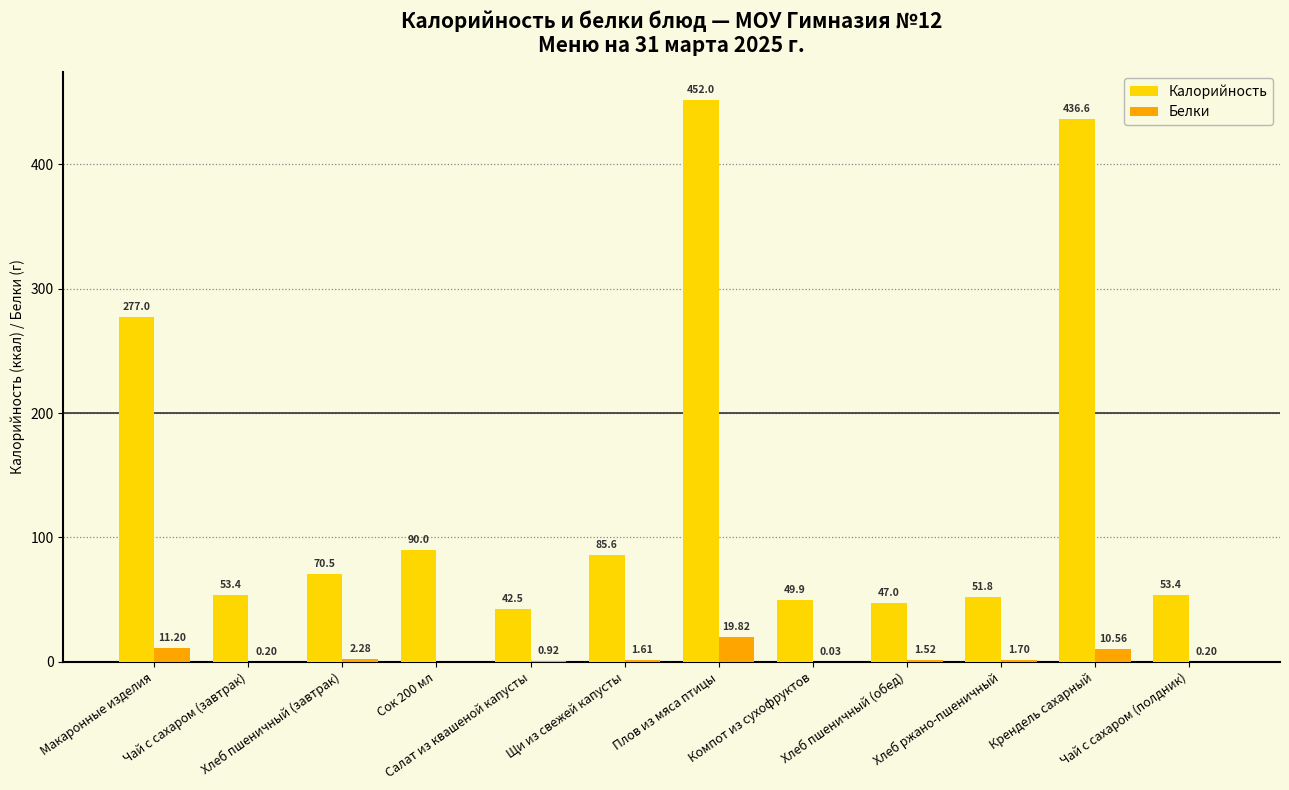

What is the sum of all Белки values?

50.0